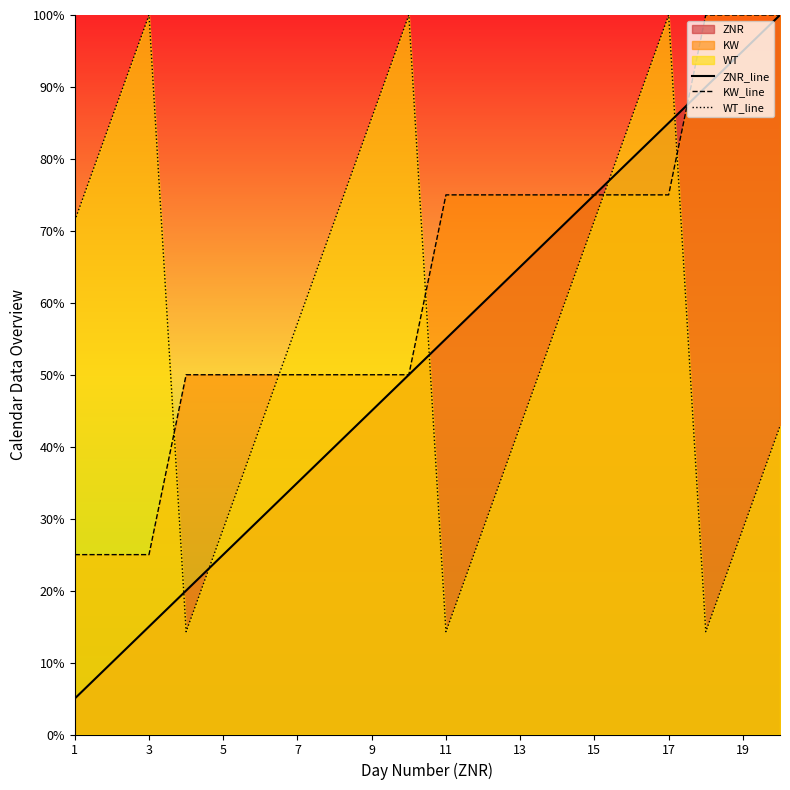

How many lines are shown in the chart?

3